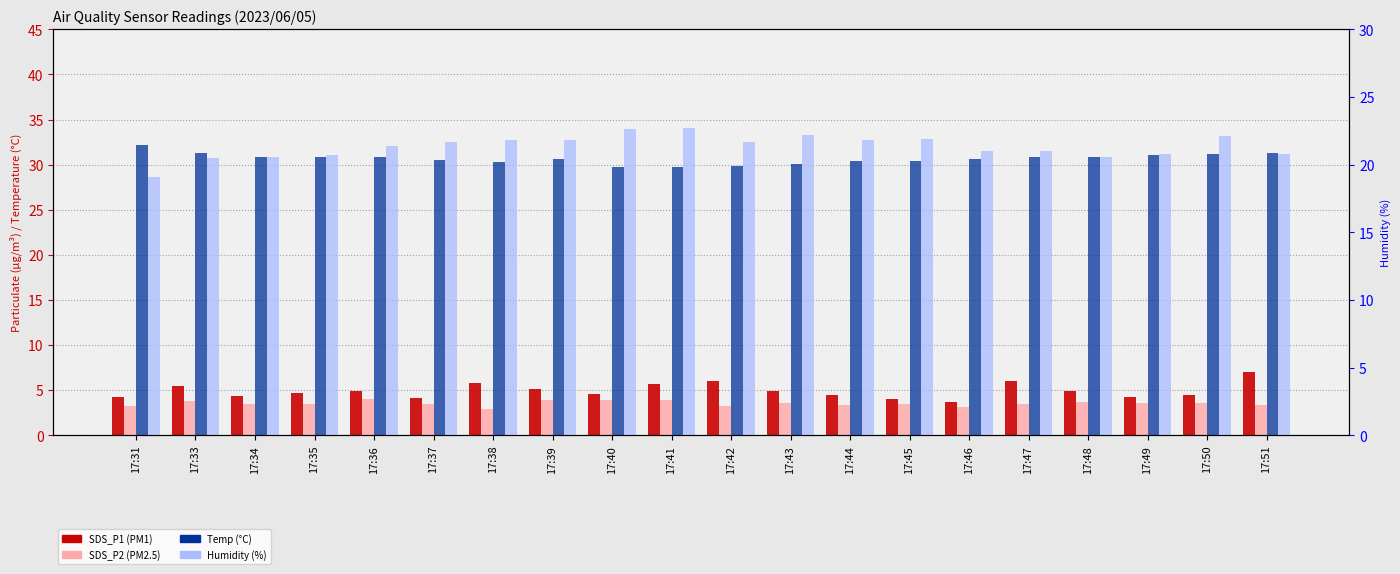

At which category is the sum across all series the highest?

17:51